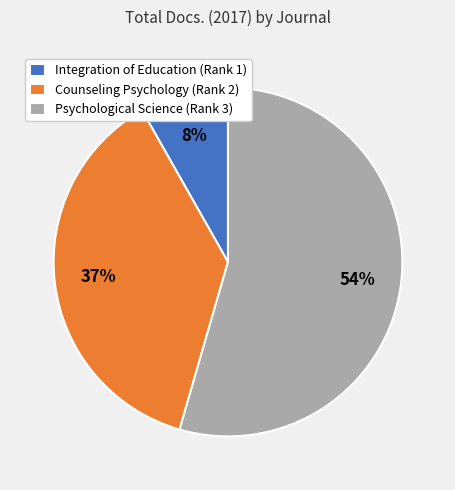

Which slice is the smallest?

Integration of Education (Rank 1)